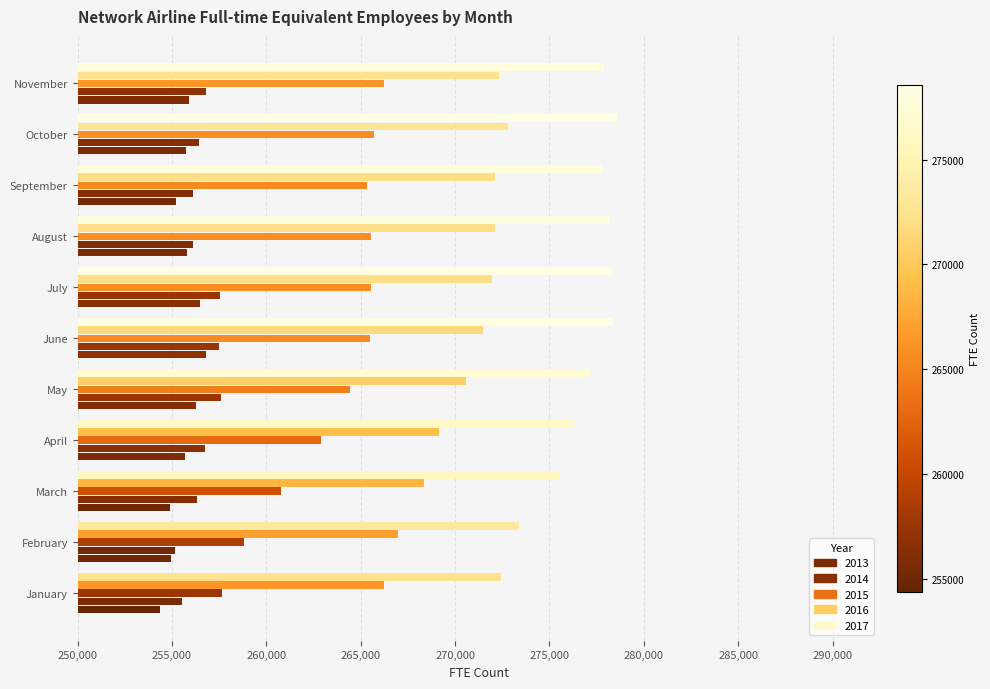

Is the value of 2017 at July greater than the value of 2013 at July?

Yes